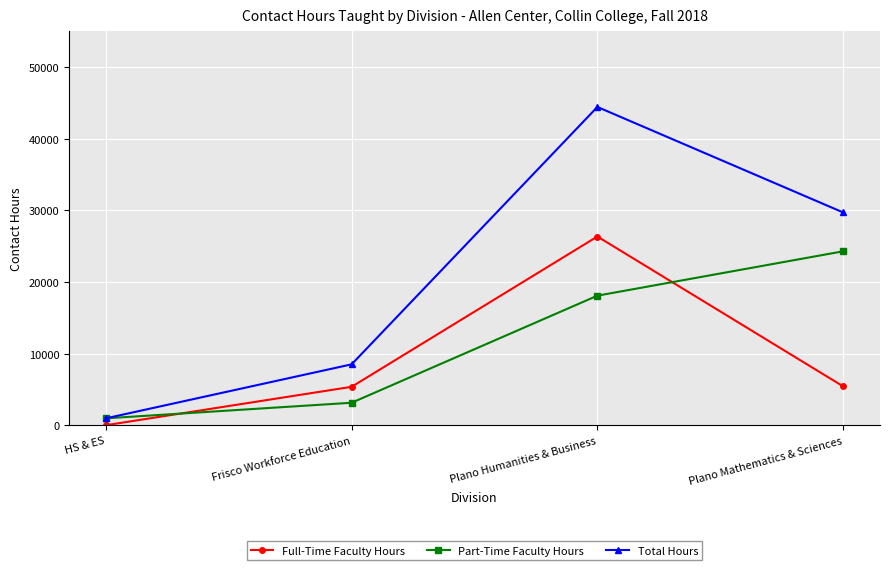

Is the value of Full-Time Faculty Hours at Plano Mathematics & Sciences greater than the value of Part-Time Faculty Hours at Plano Humanities & Business?

No